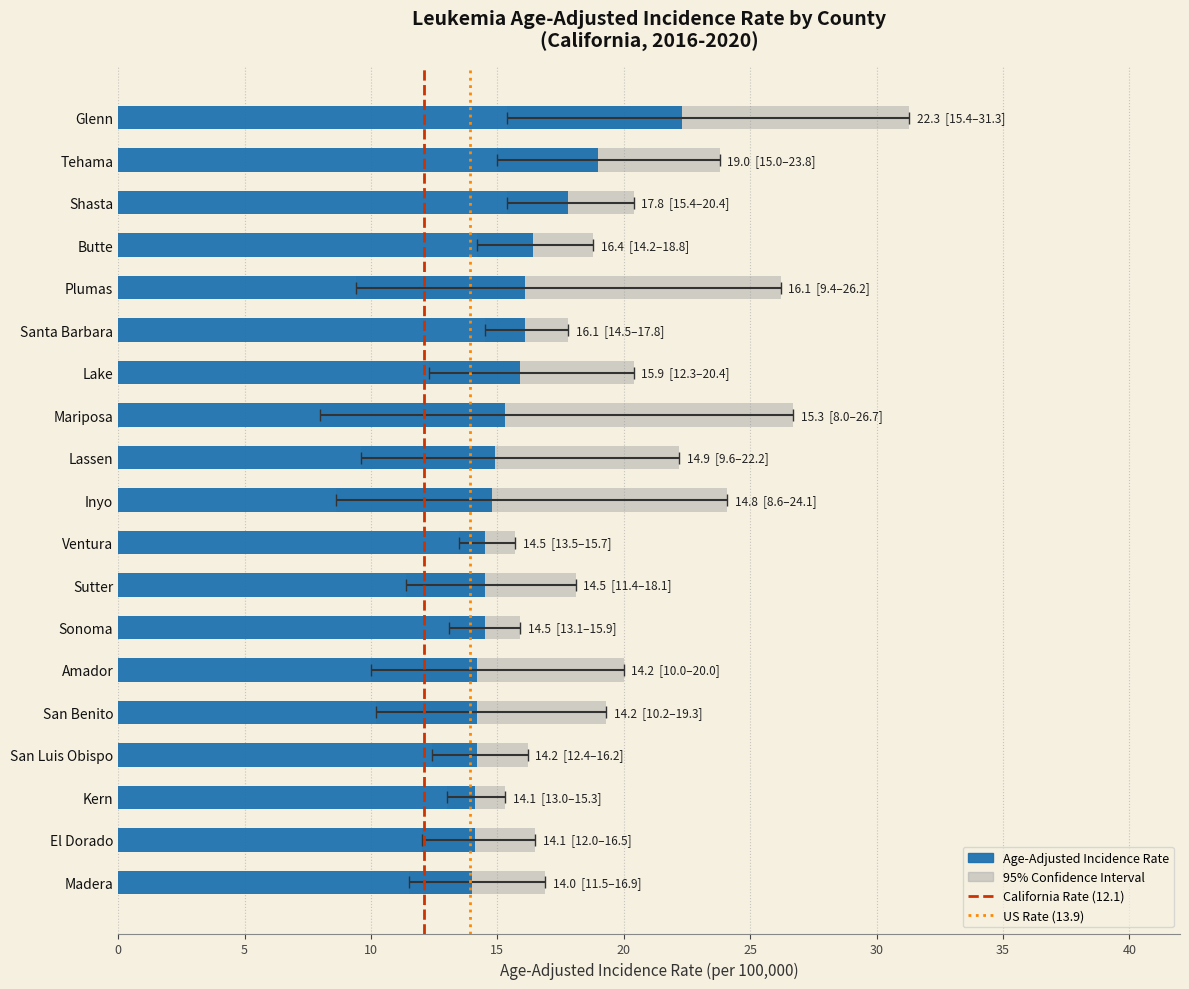

Rank the series by their maximum value, from lowest to highest.

Lower 95% CI, Age-Adjusted Incidence Rate, Upper 95% CI